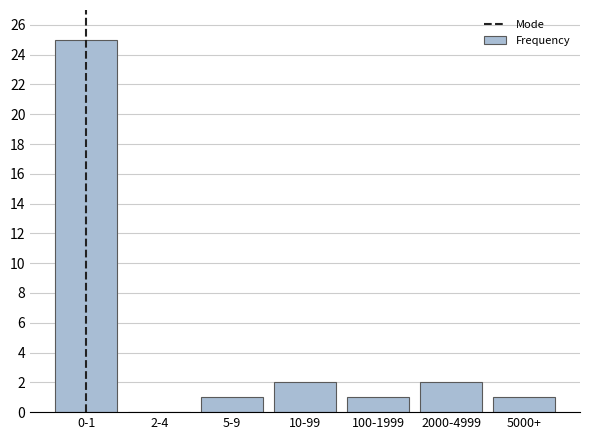

Reading left to right, list all the values displayed in this chart.

0-1=25	2-4=0	5-9=1	10-99=2	100-1999=1	2000-4999=2	5000+=1